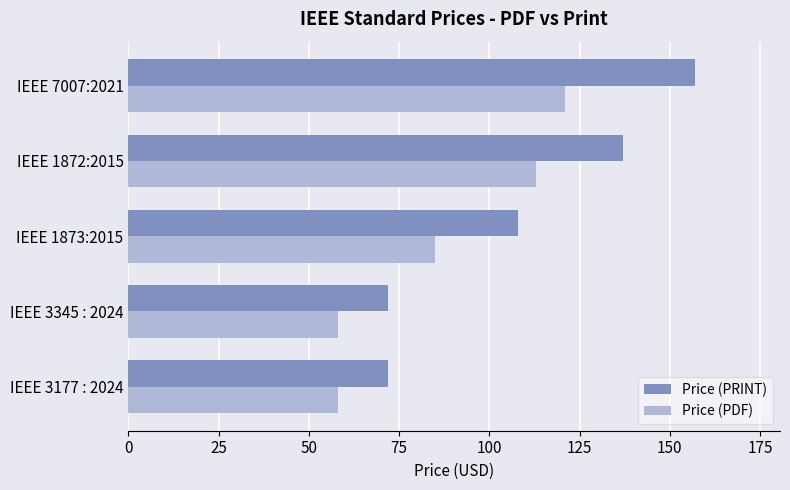

How many series are shown in this chart?

2